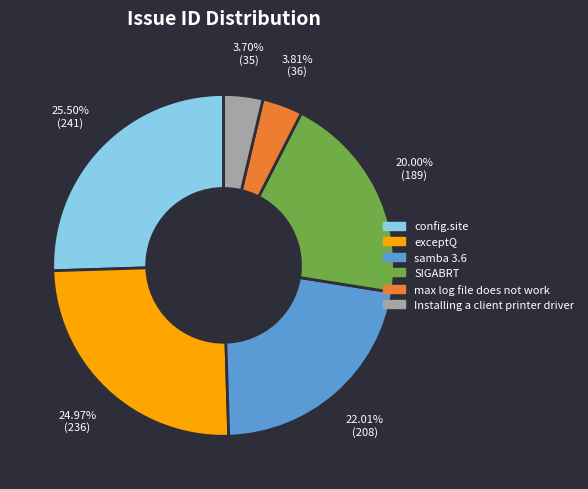

Combined, do max log file does not work and SIGABRT account for over 50%?

No